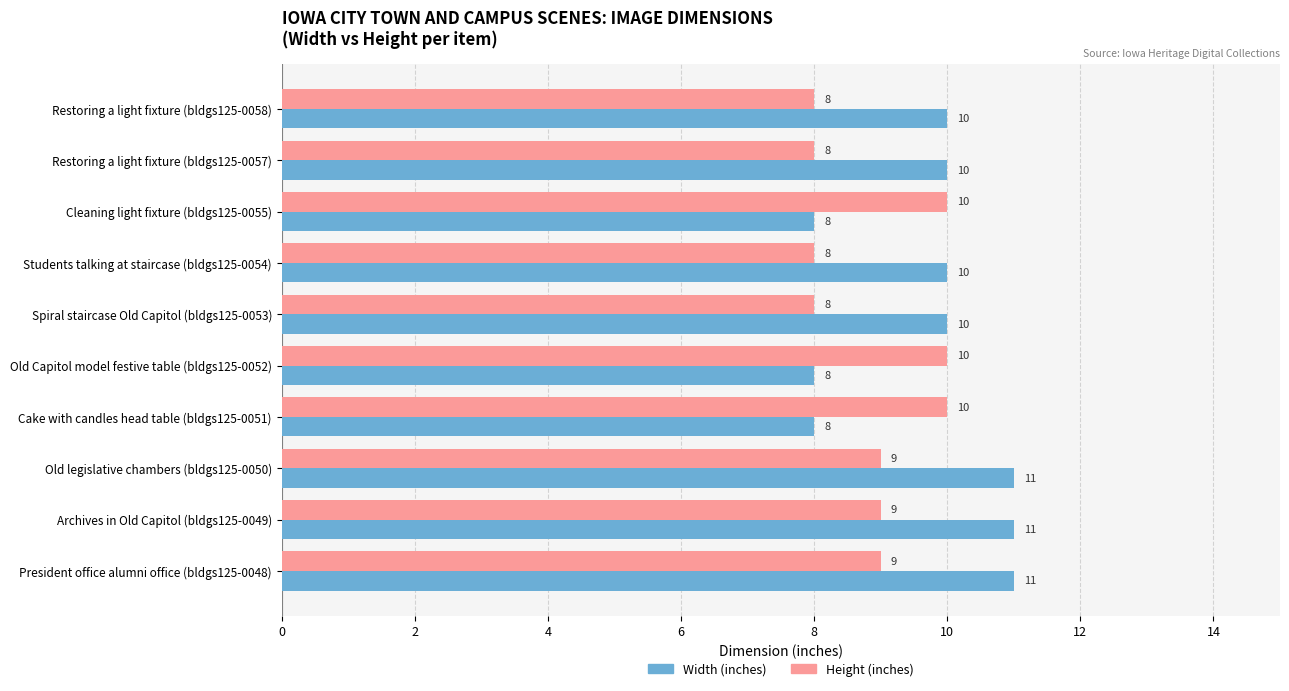

What is the greatest value displayed?

11